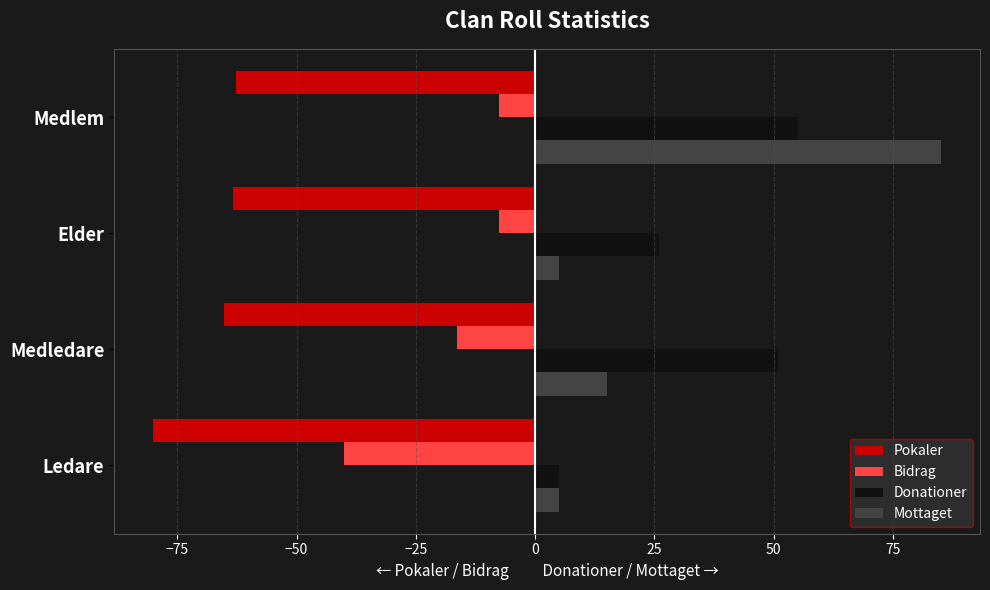

What is the minimum value shown in the chart?

-80.0